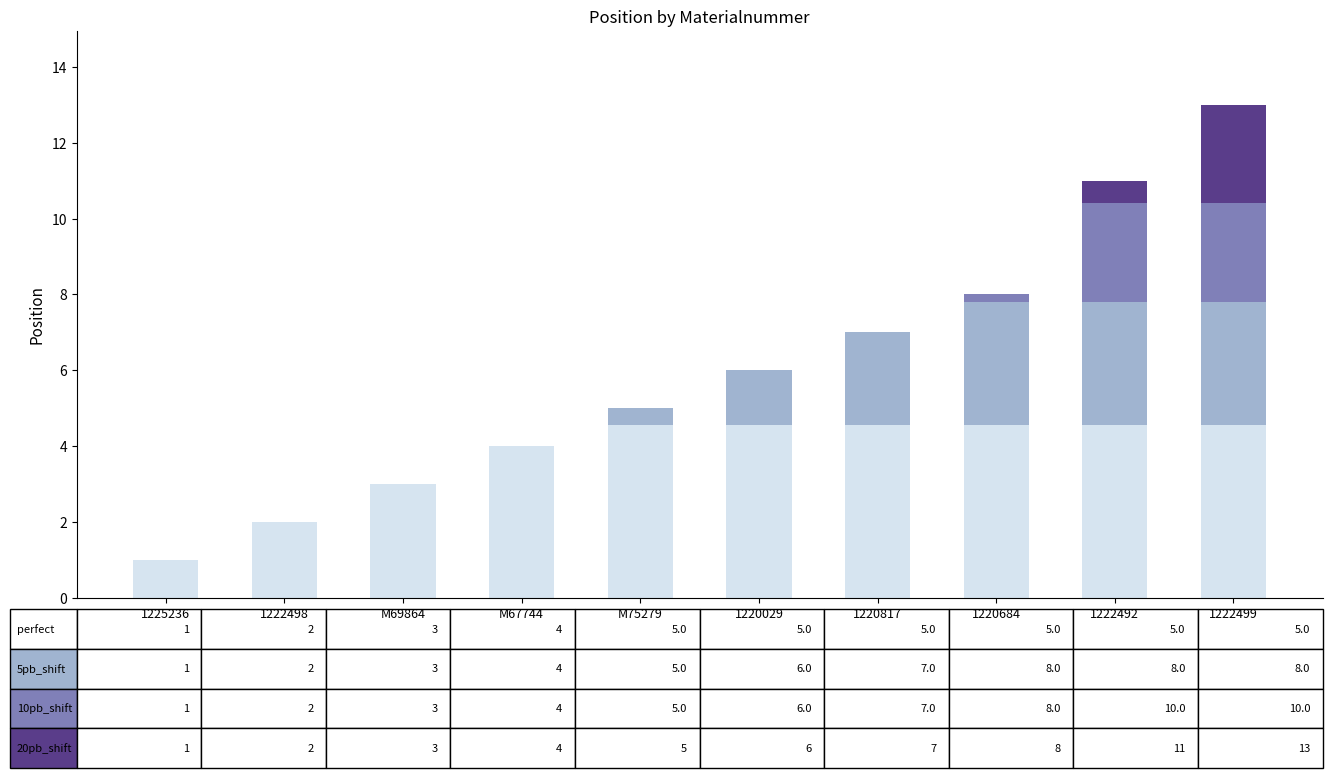

At which category is the sum across all series the highest?

1222499